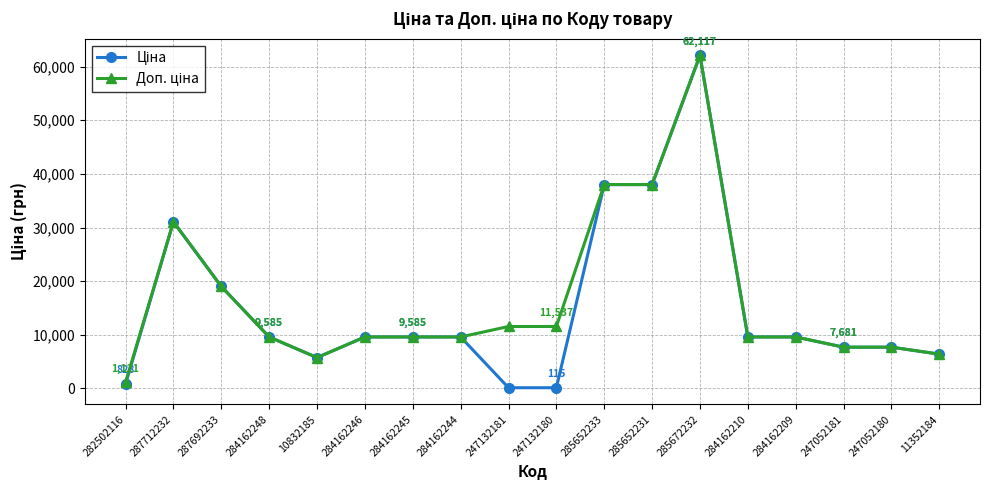

Which category has the highest value across all series?

285672232